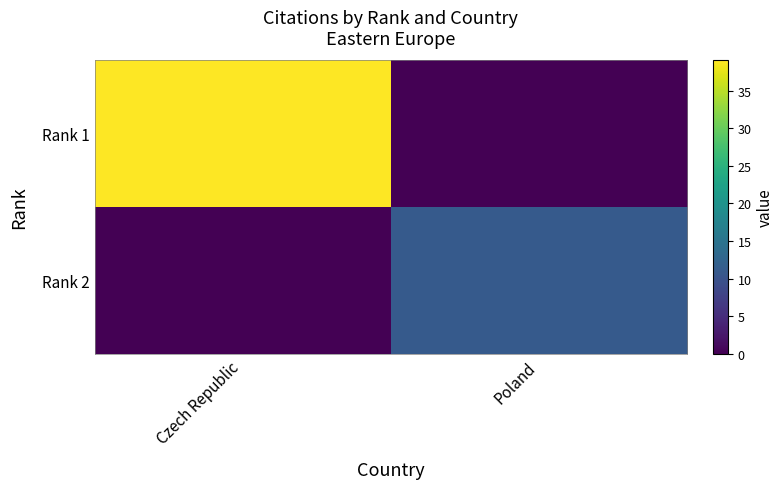

What is the total value across all series at Czech Republic?

39